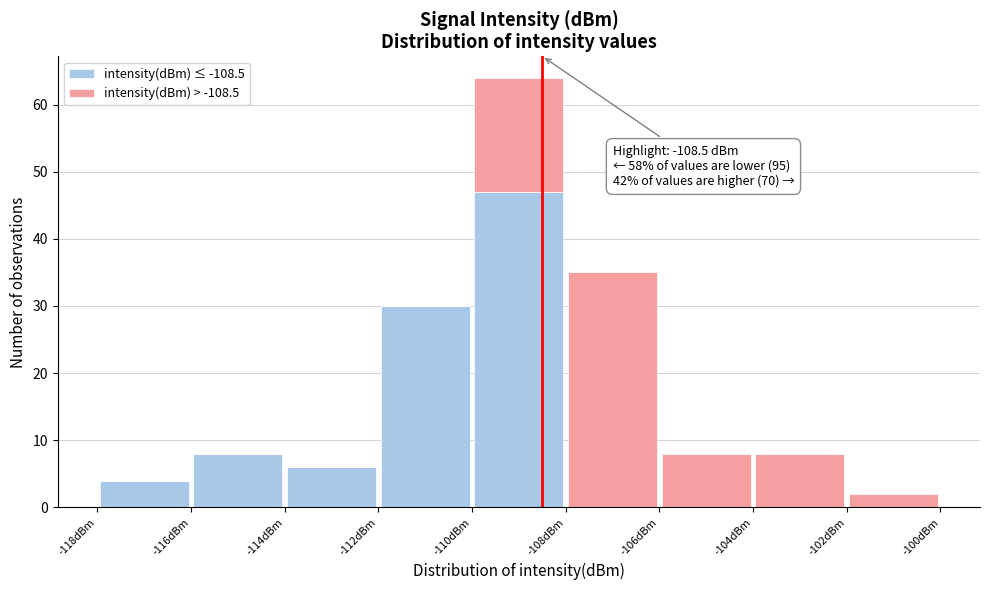

Which range on the x-axis has the tallest stacked bar (by total height)?

-110 to -108